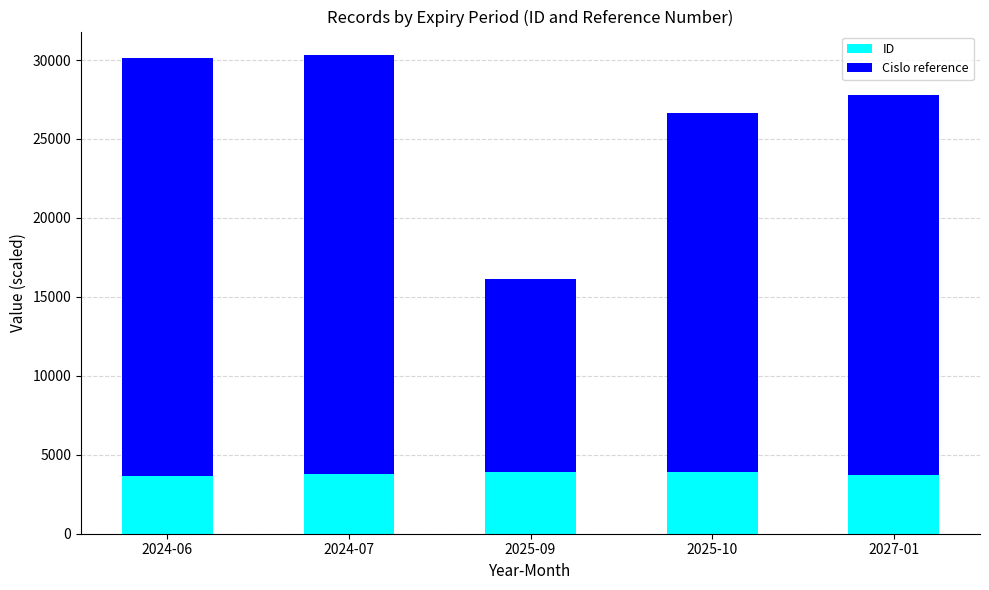

Does the chart contain stacked bars?

Yes